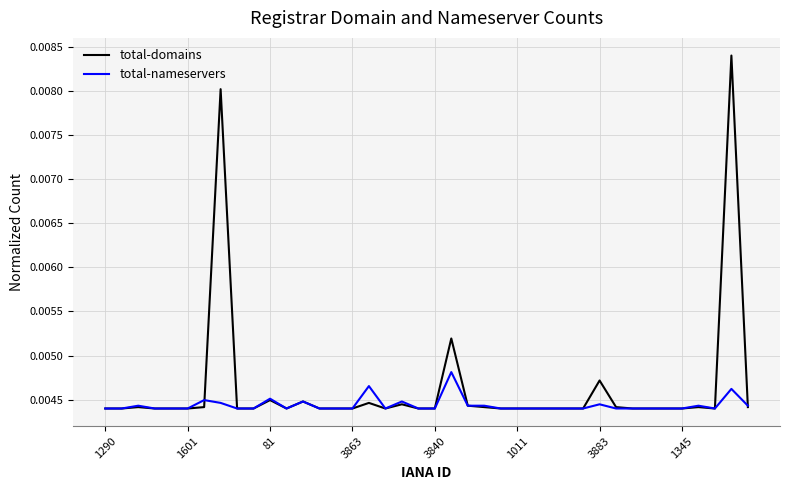

True or false: total-domains has more than 0 interior local peaks.

True